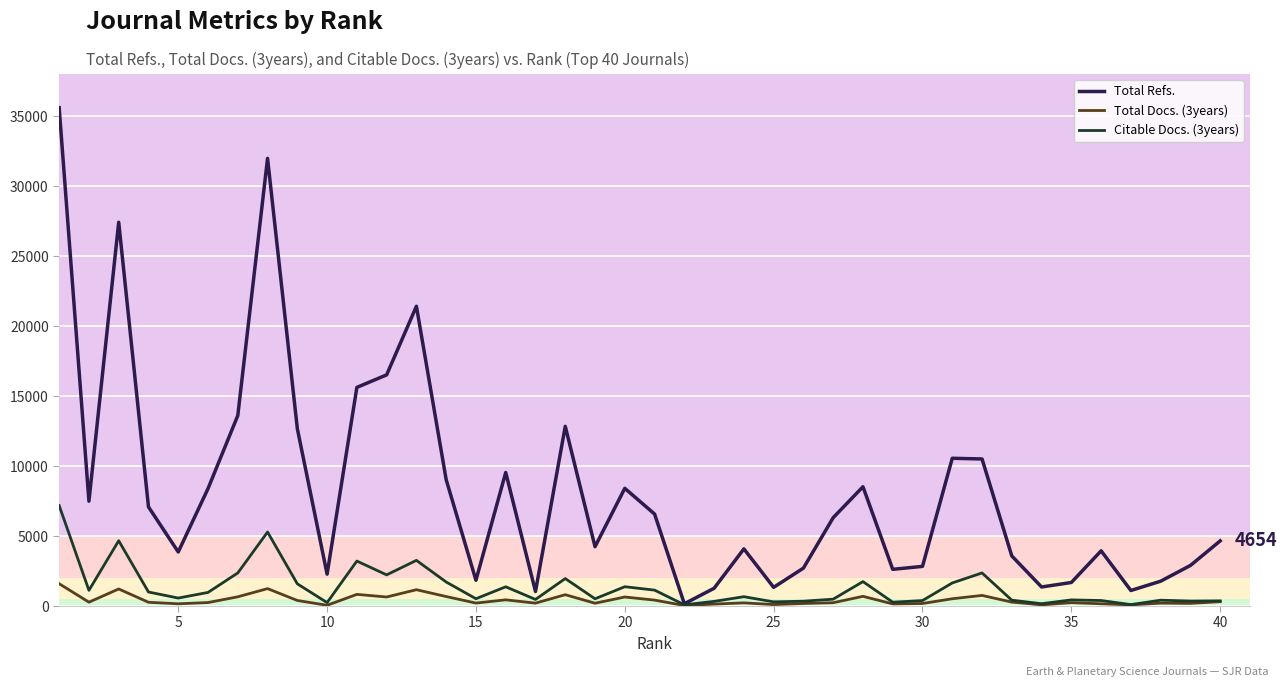

True or false: Citable Docs. (3years) has more than 0 interior local peaks.

True